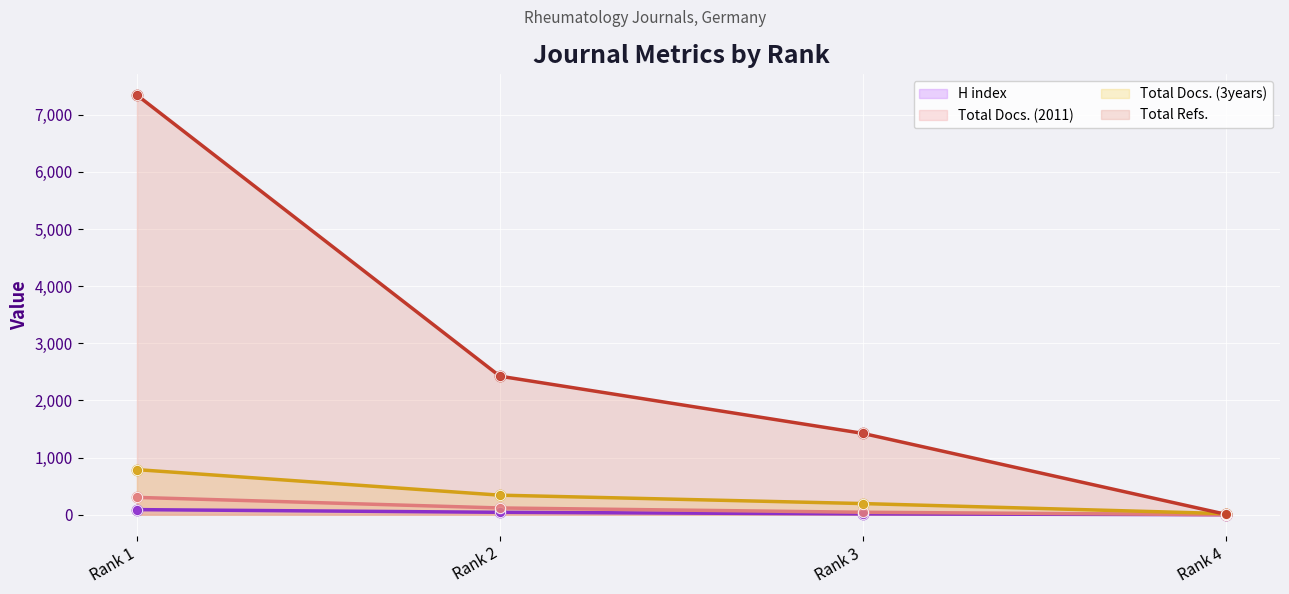

What is the total value across all series at Rank 4?

27